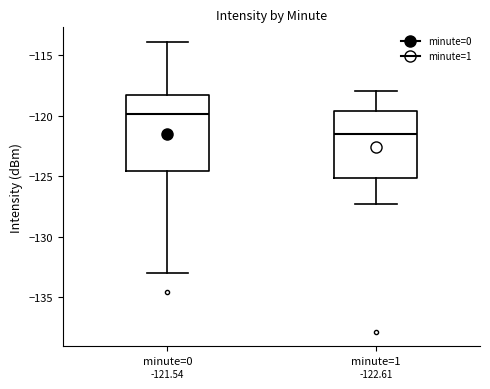

Which box's median line is the lowest?

minute=1